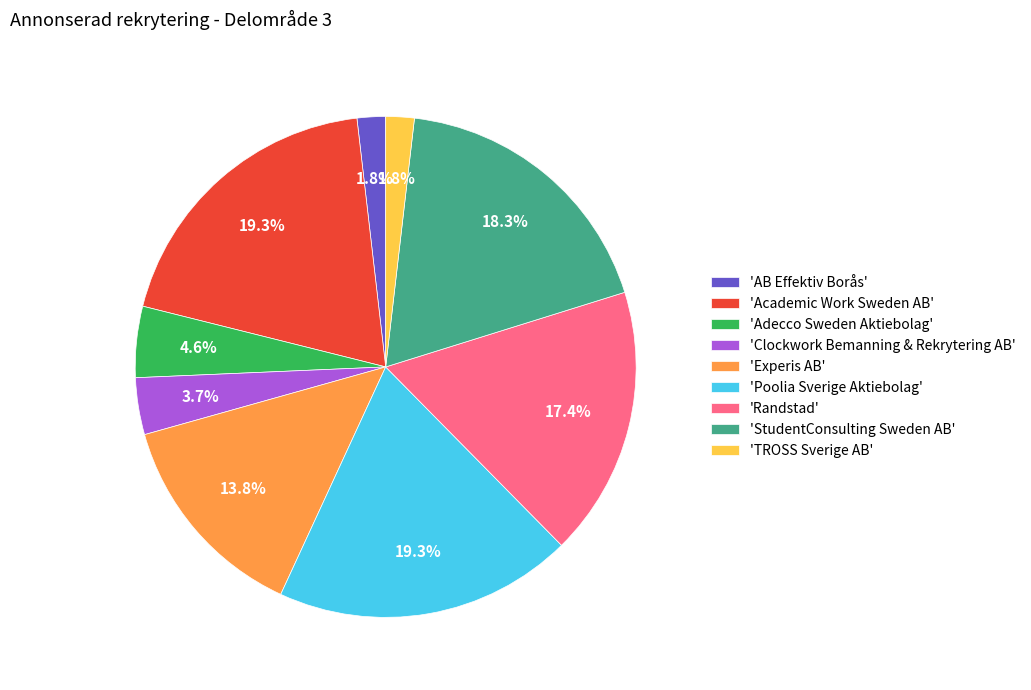

Between 'Clockwork Bemanning & Rekrytering AB' and 'Randstad', which is larger?

'Randstad'